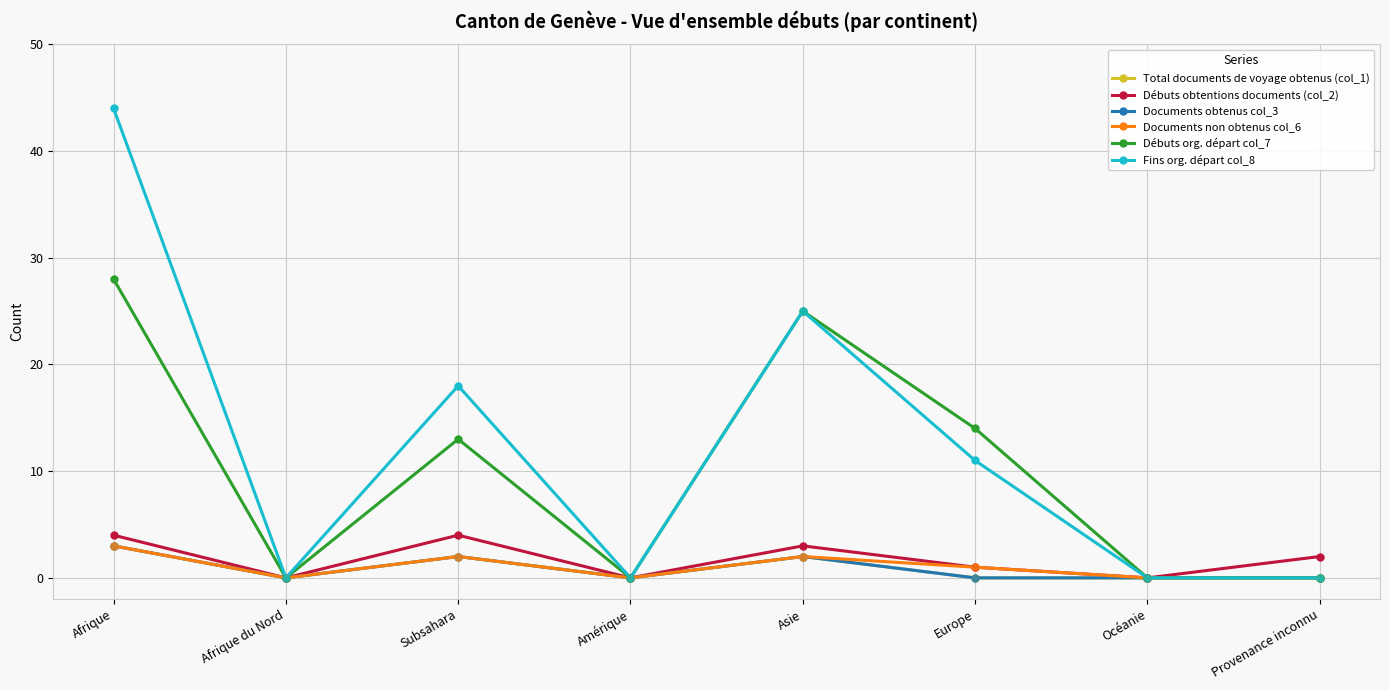

At how many categories does at least one series exceed 25?

1